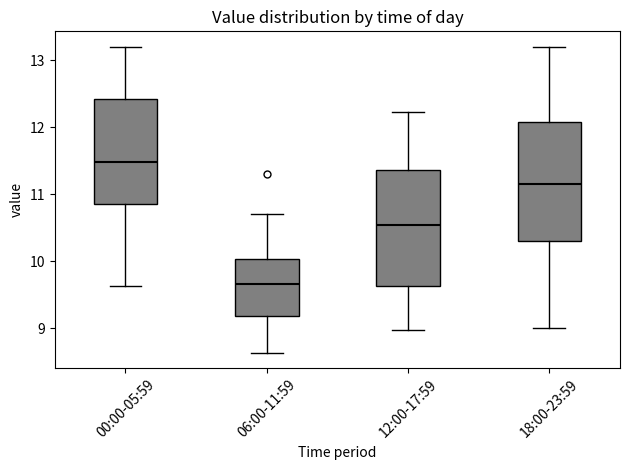

Which box's median line is the lowest?

06:00-11:59